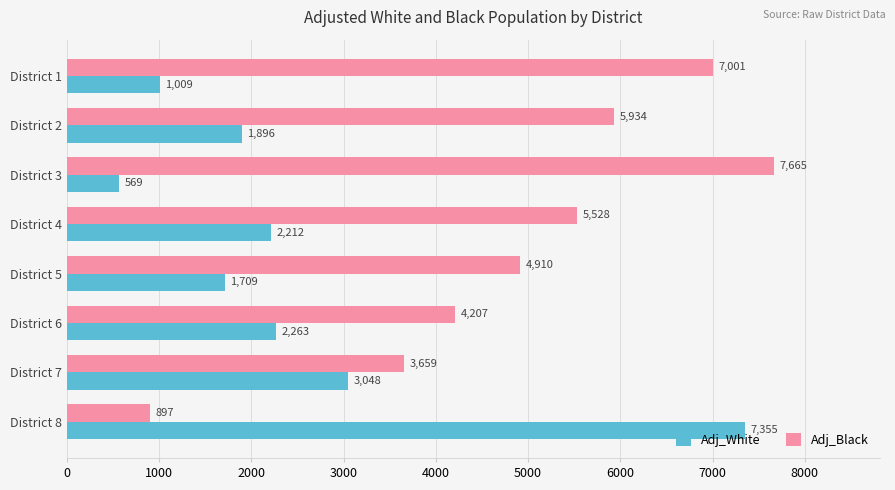

The Adj_Black series shows 2456 at District 5. True or false?

False